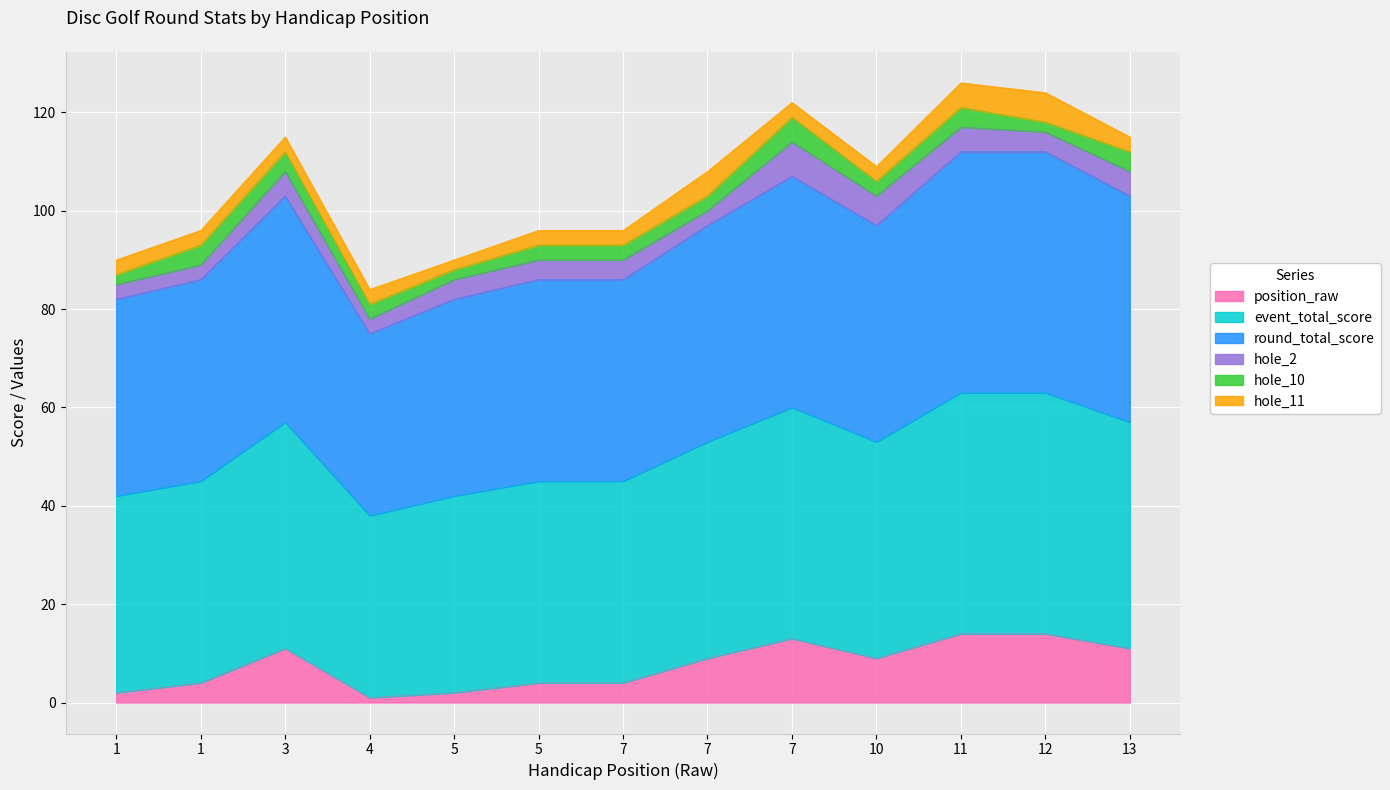

Does the chart display data point markers on the line(s)?

No